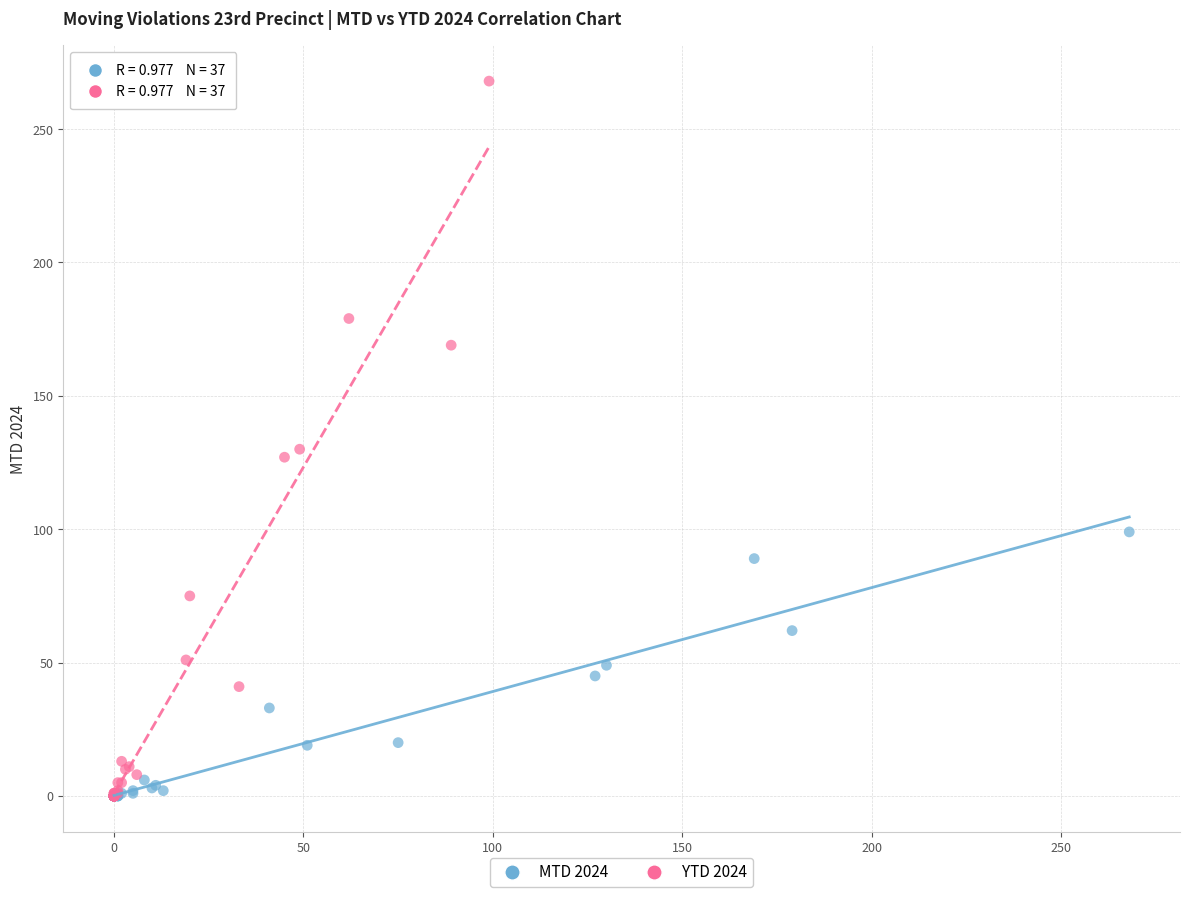

Which series has the widest spread of Y values?

YTD 2024